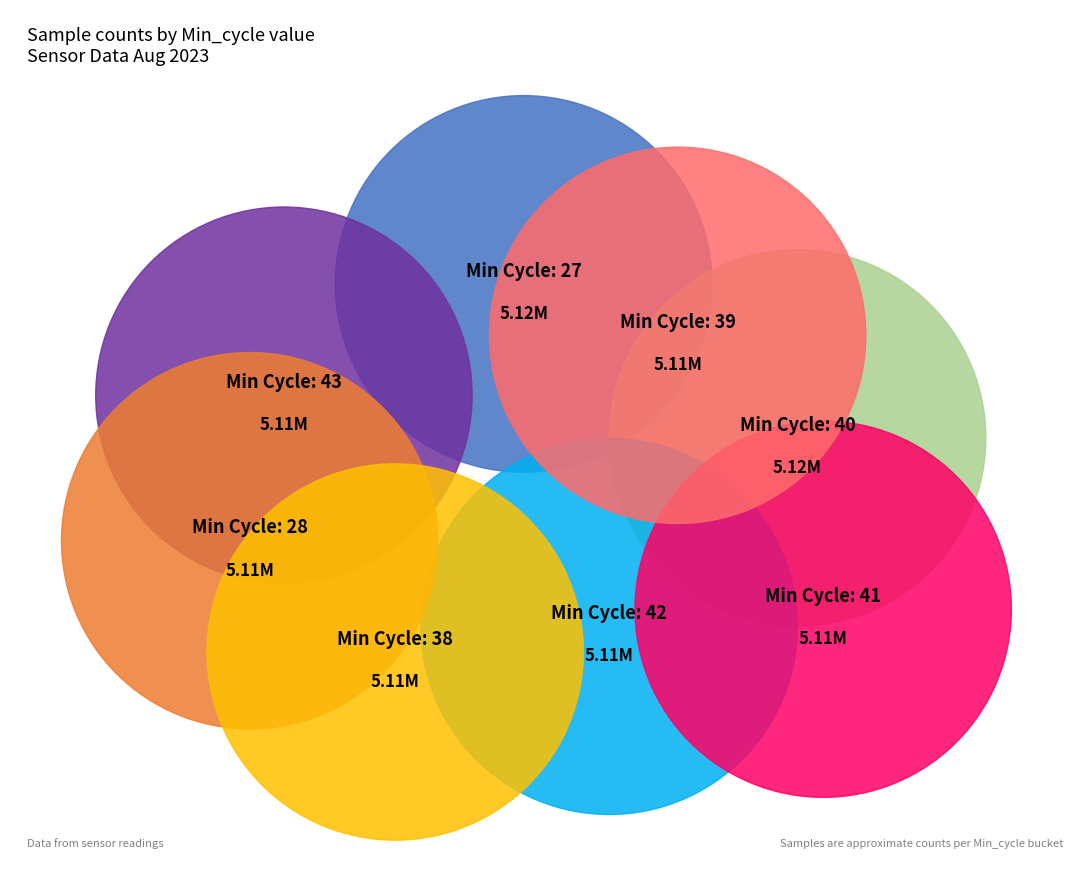

To the nearest percent, what percentage of the pie is 39?

12%